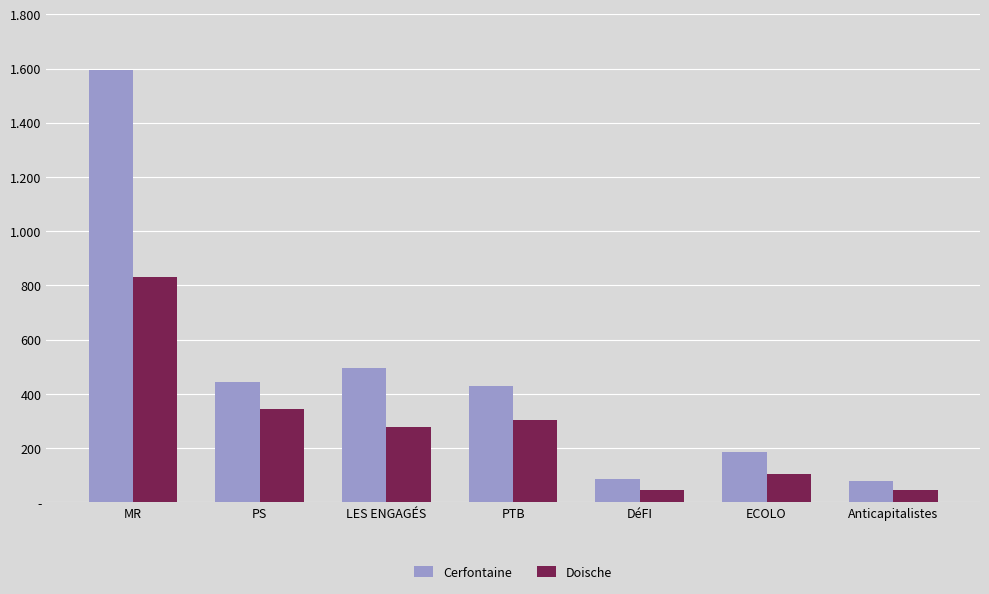

List the labels in order of Doische value, largest first.

MR, PS, PTB, LES ENGAGÉS, ECOLO, DéFI, Anticapitalistes